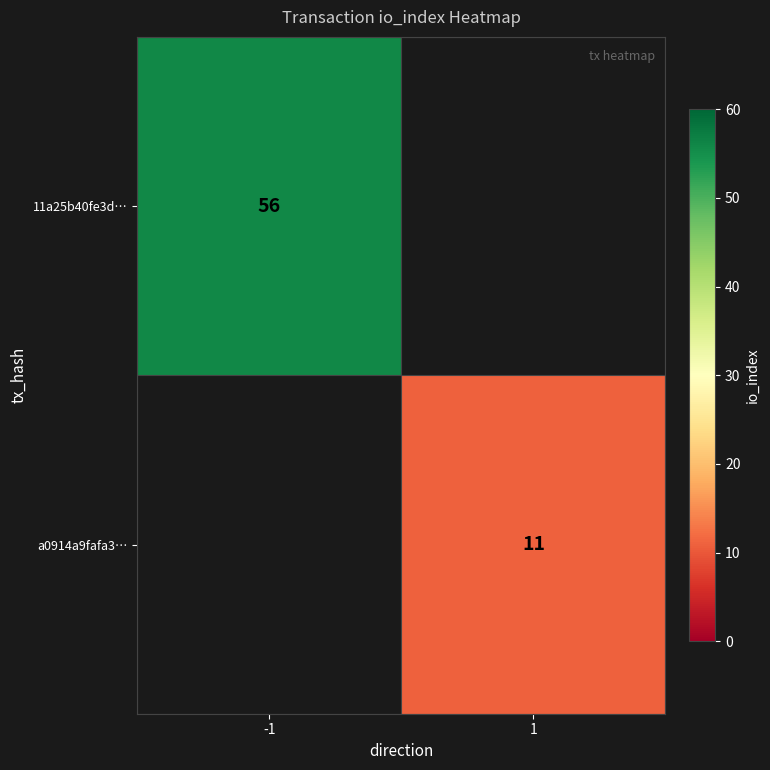

Is it true that a0914a9fafa3… equals 3 at 1?

False